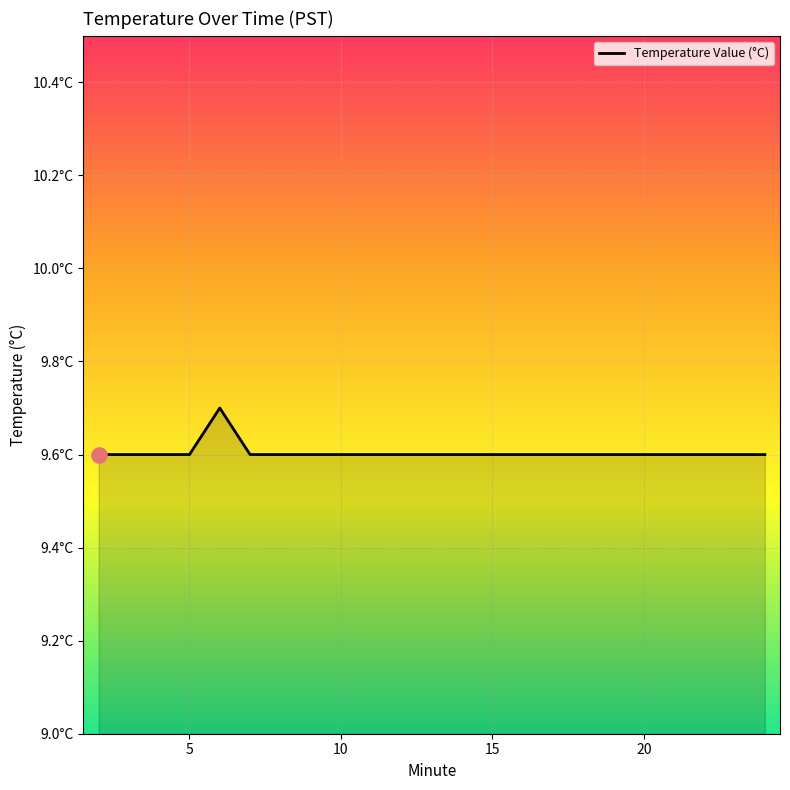

Is this an area chart (filled region under the line)?

Yes